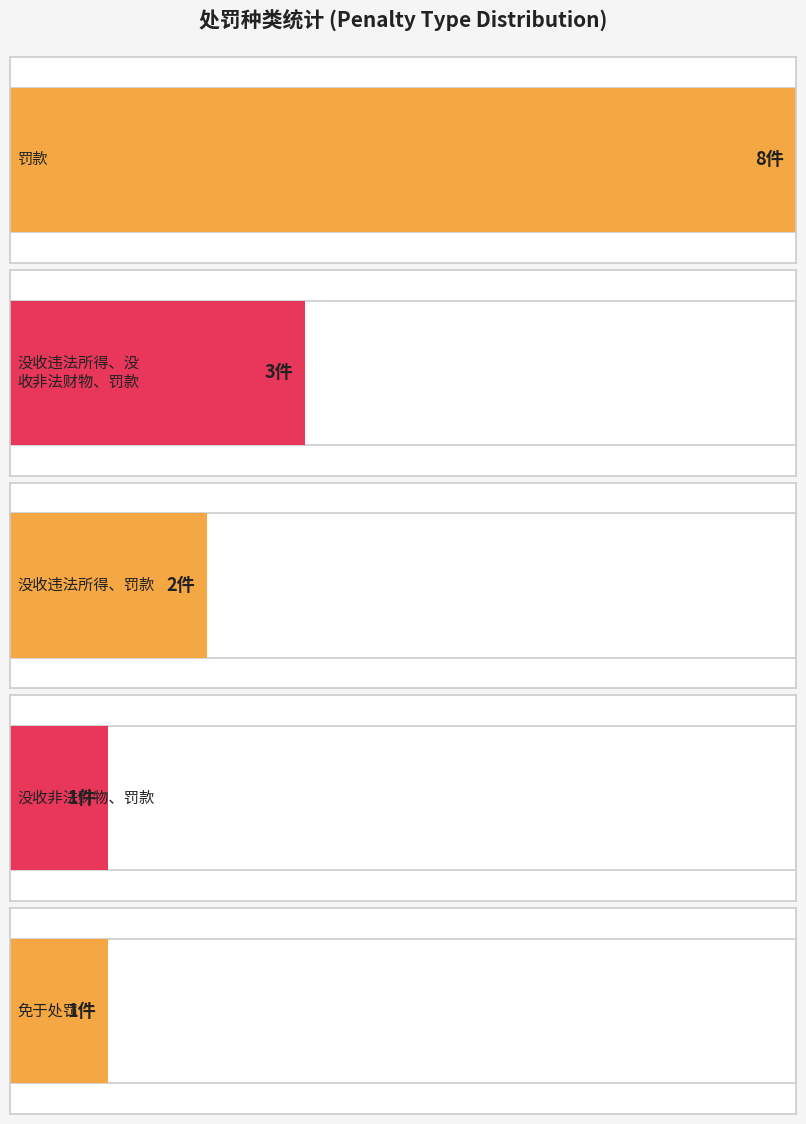

How many values are between 1 and 7?

4